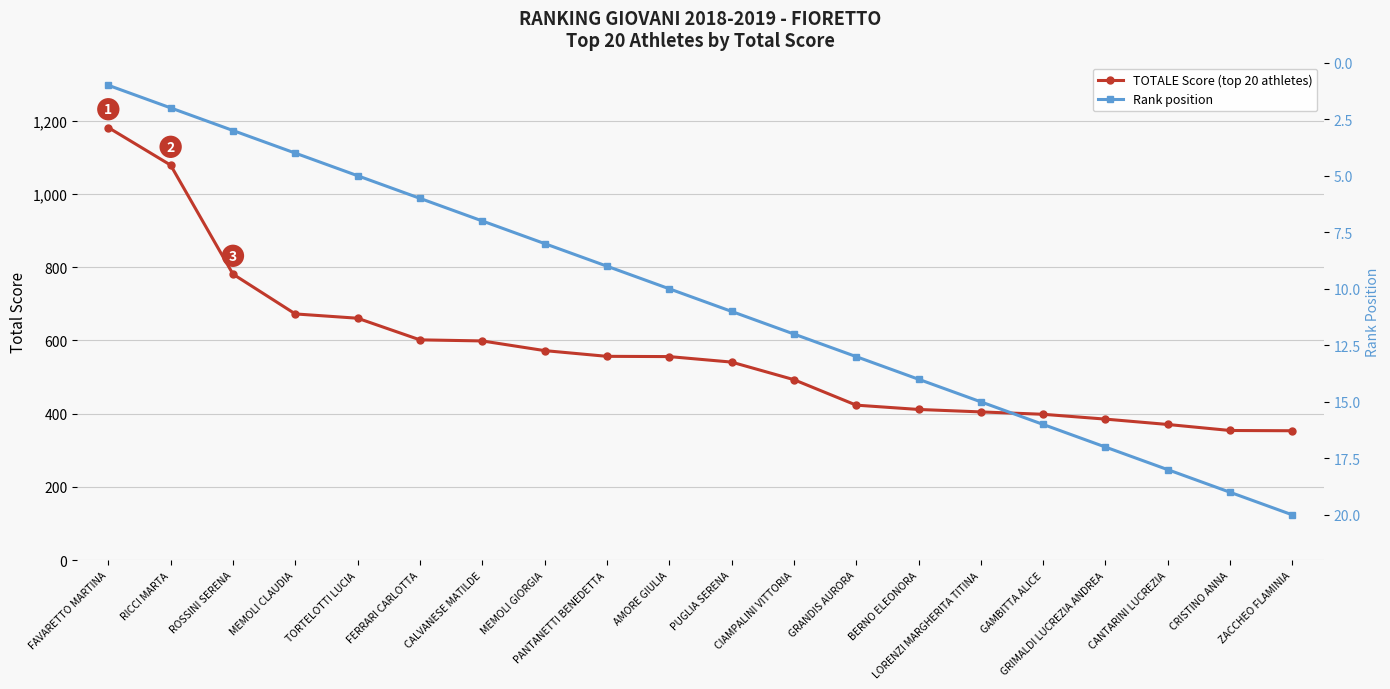

What are all the series names shown in the legend?

TOTALE Score (top 20 athletes), Rank position